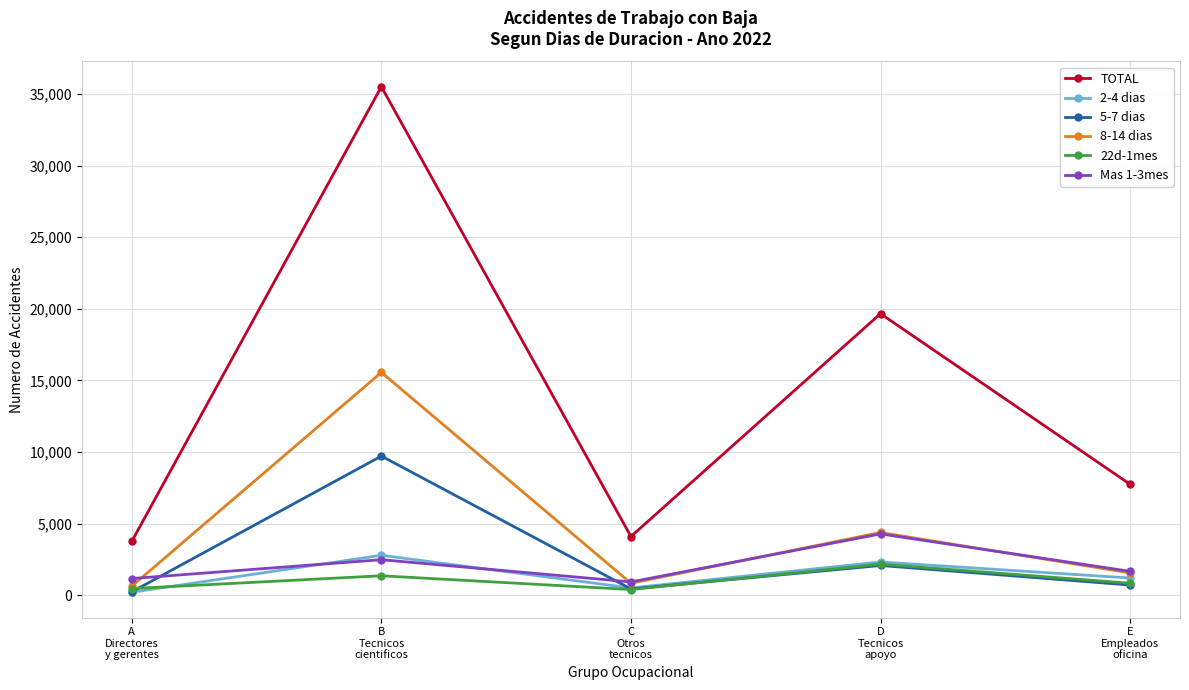

What is the sum of the Mas 1-3mes values at D
Tecnicos
apoyo and E
Empleados
oficina?

5946